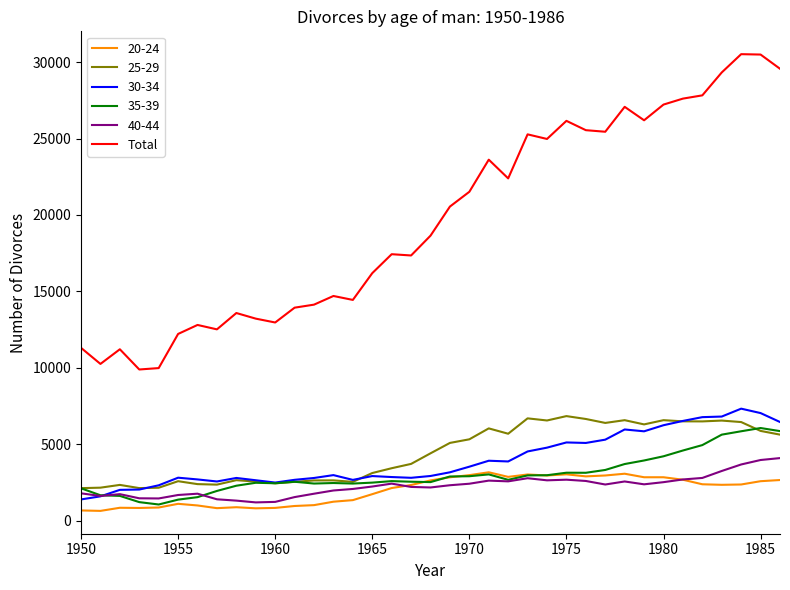

What is the smallest value displayed?

652